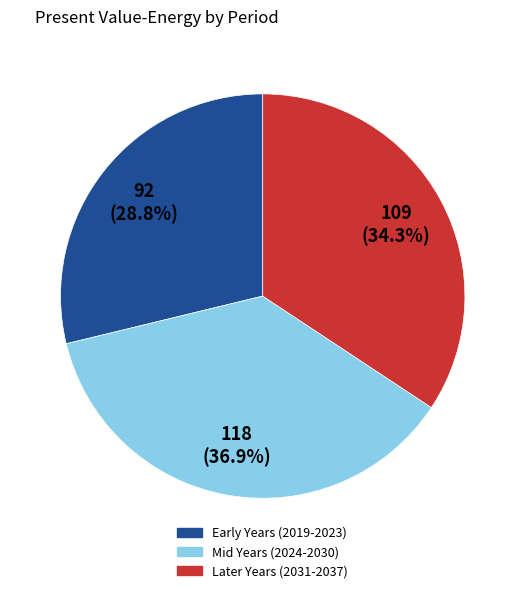

Is there any slice that represents more than half of the pie?

No